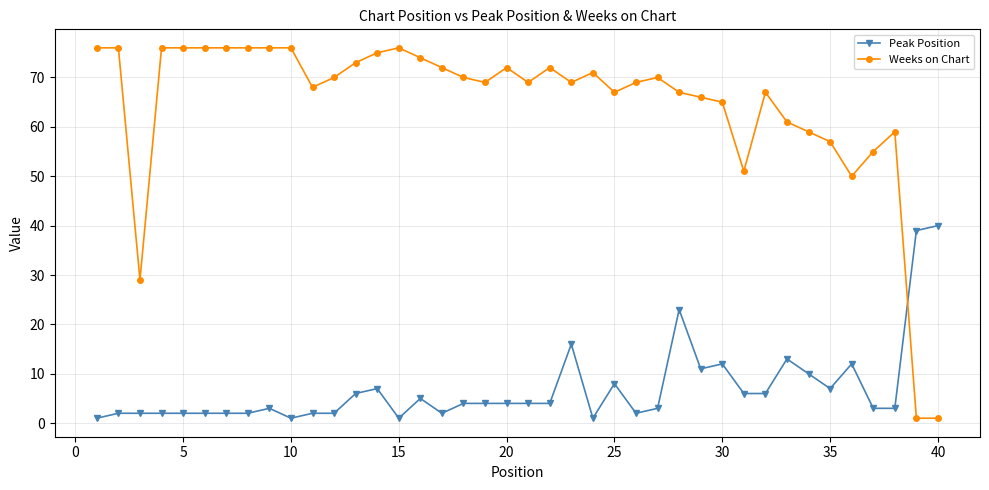

Reading left to right, extract all data points from this chart.

Peak Position: 1	2	2	2	2	2	2	2	3	1	2	2	6	7	1	5	2	4	4	4	4	4	16	1	8	2	3	23	11	12	6	6	13	10	7	12	3	3	39	40
Weeks on Chart: 76	76	29	76	76	76	76	76	76	76	68	70	73	75	76	74	72	70	69	72	69	72	69	71	67	69	70	67	66	65	51	67	61	59	57	50	55	59	1	1